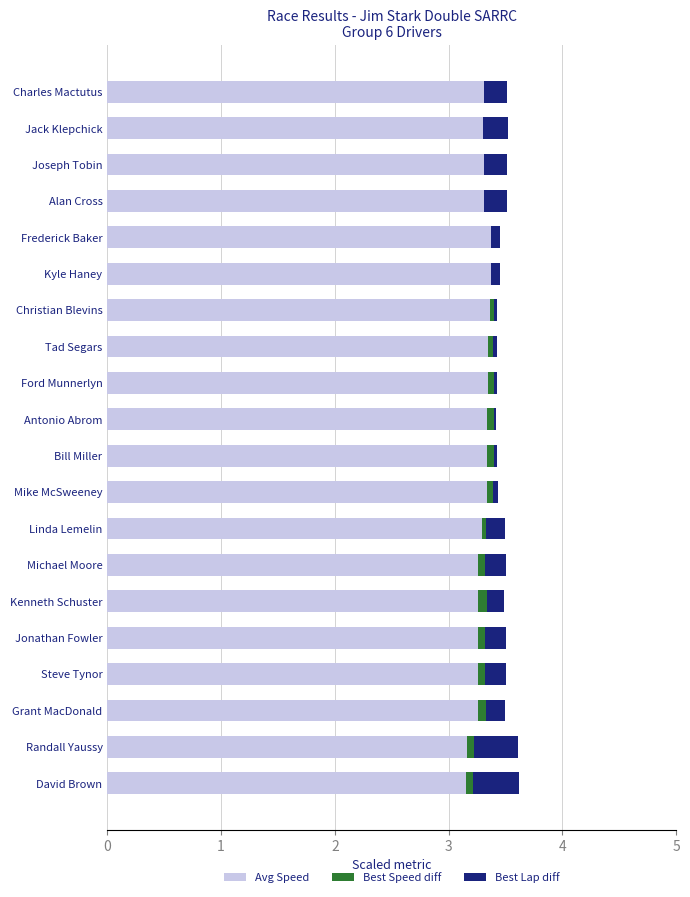

How many groups of bars are there?

20